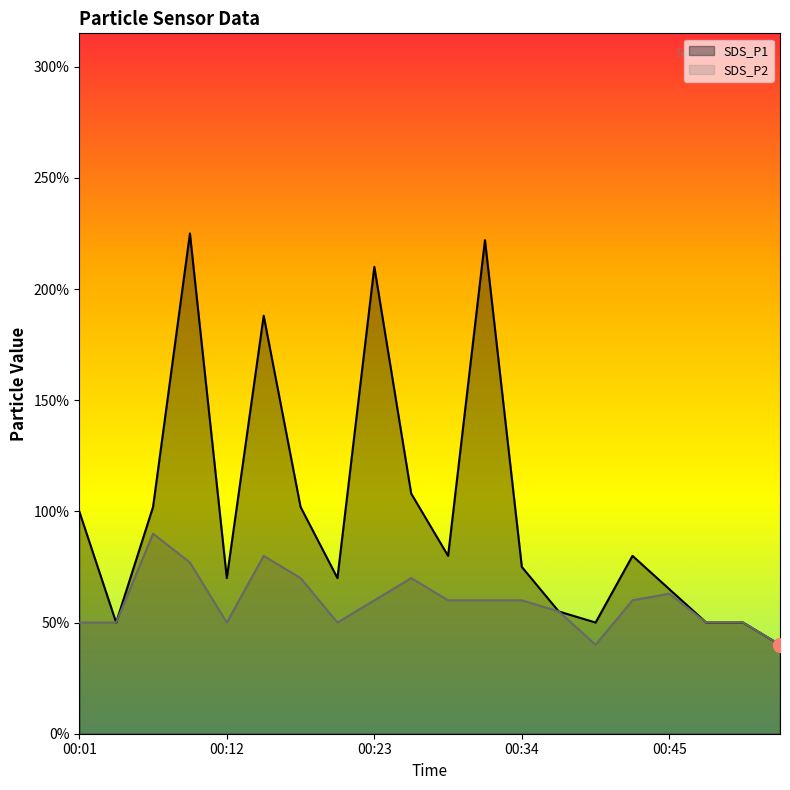

True or false: SDS_P2 and SDS_P1 intersect in this chart.

False